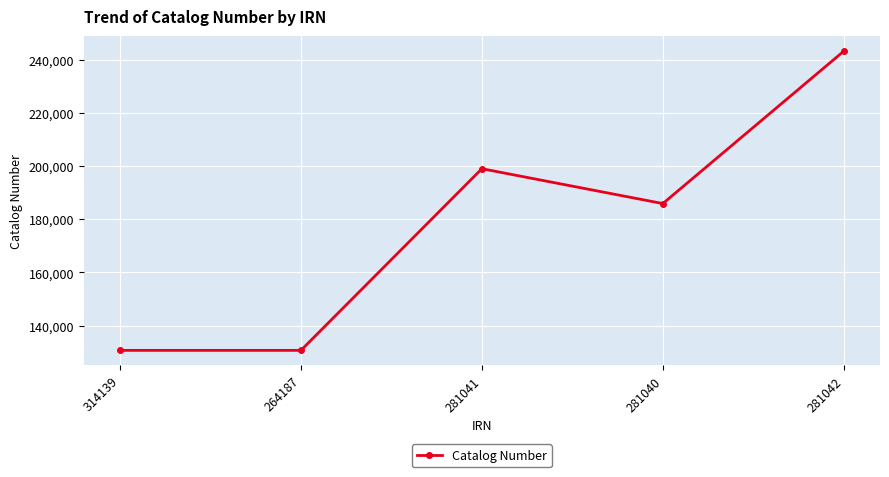

How many lines are shown in the chart?

1